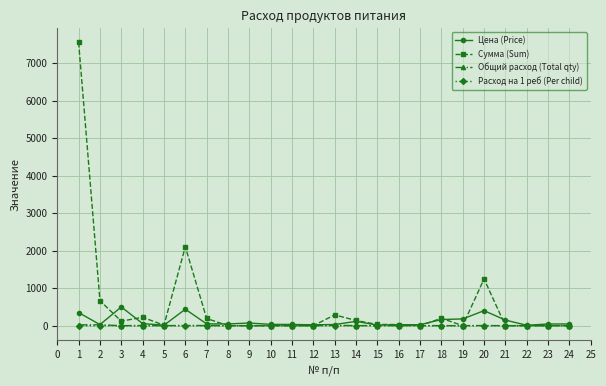

What is the greatest value displayed?

7560.0